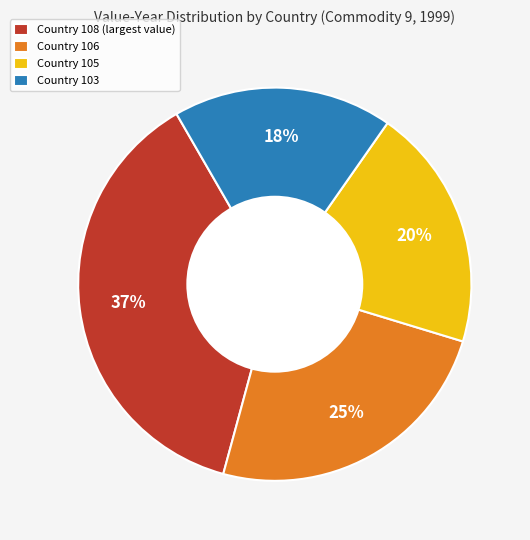

To the nearest percent, what is the average slice percentage?

25%